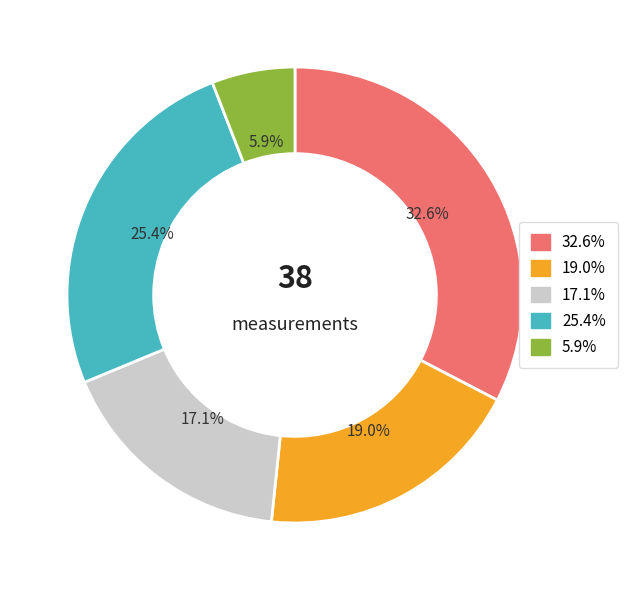

Is there a majority slice in this chart?

No